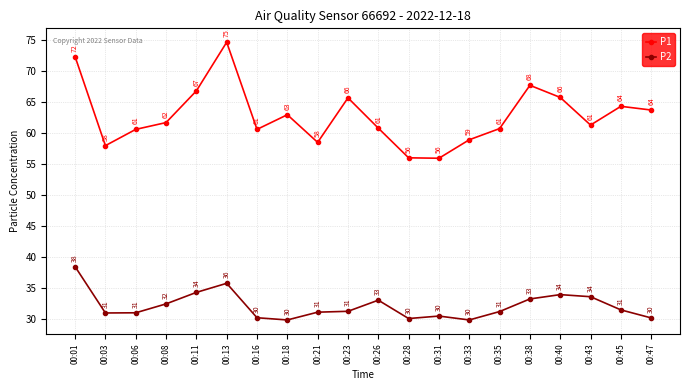

Is the value of P2 at 00:40 greater than the value of P1 at 00:35?

No